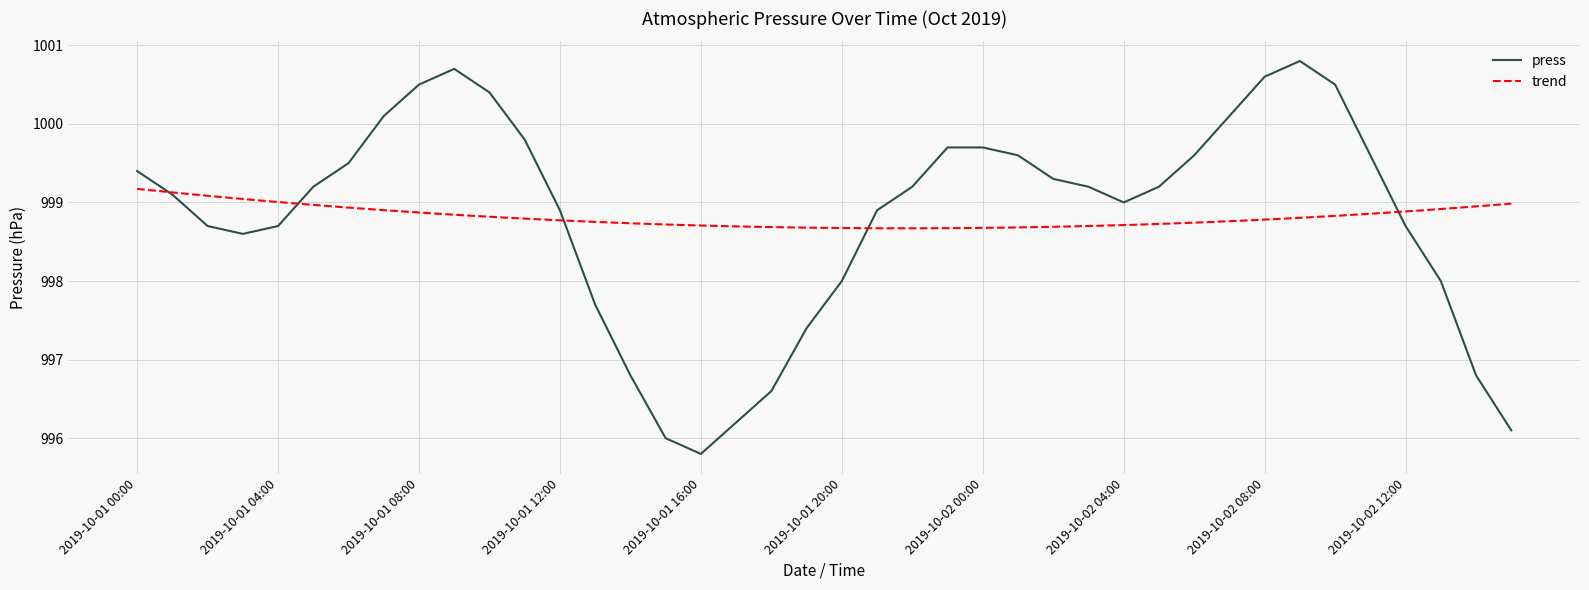

What position from the right is 2019-10-01 13:00?

27